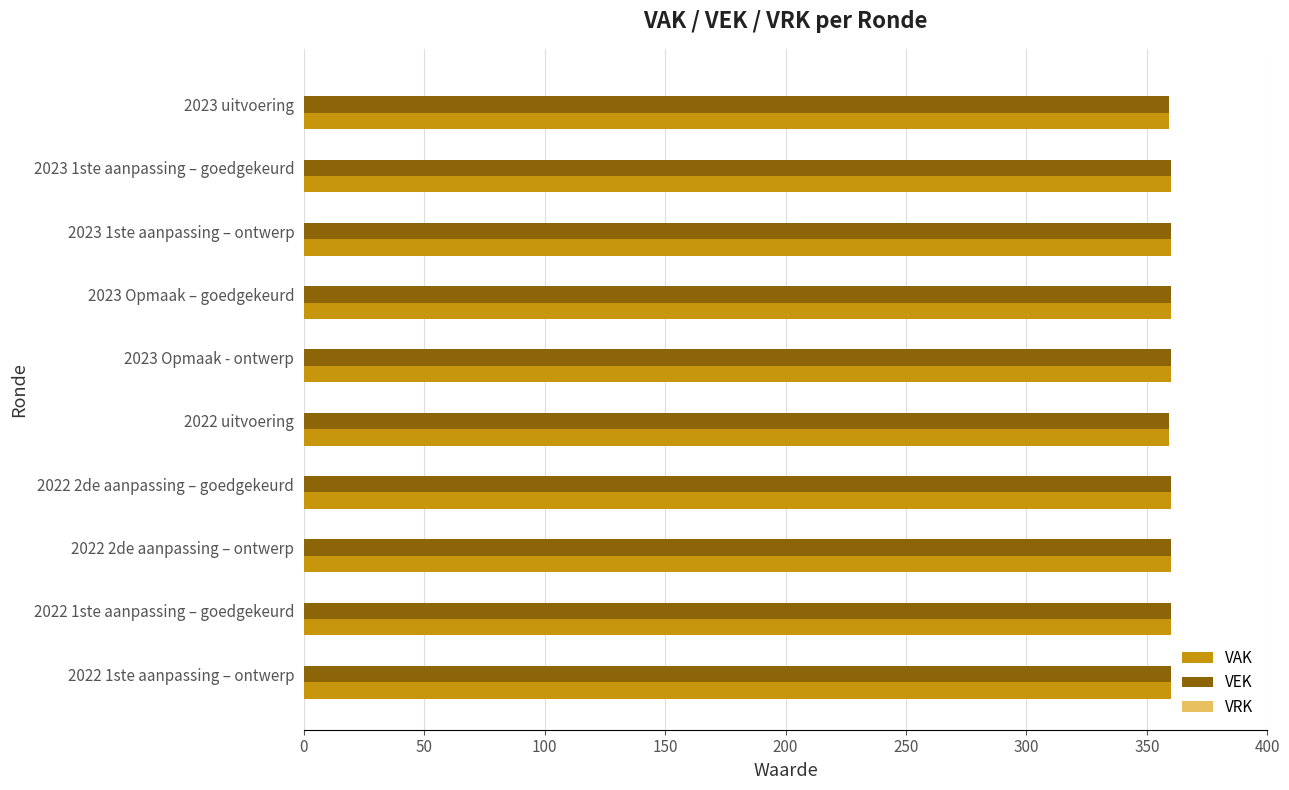

How many series are shown in this chart?

2